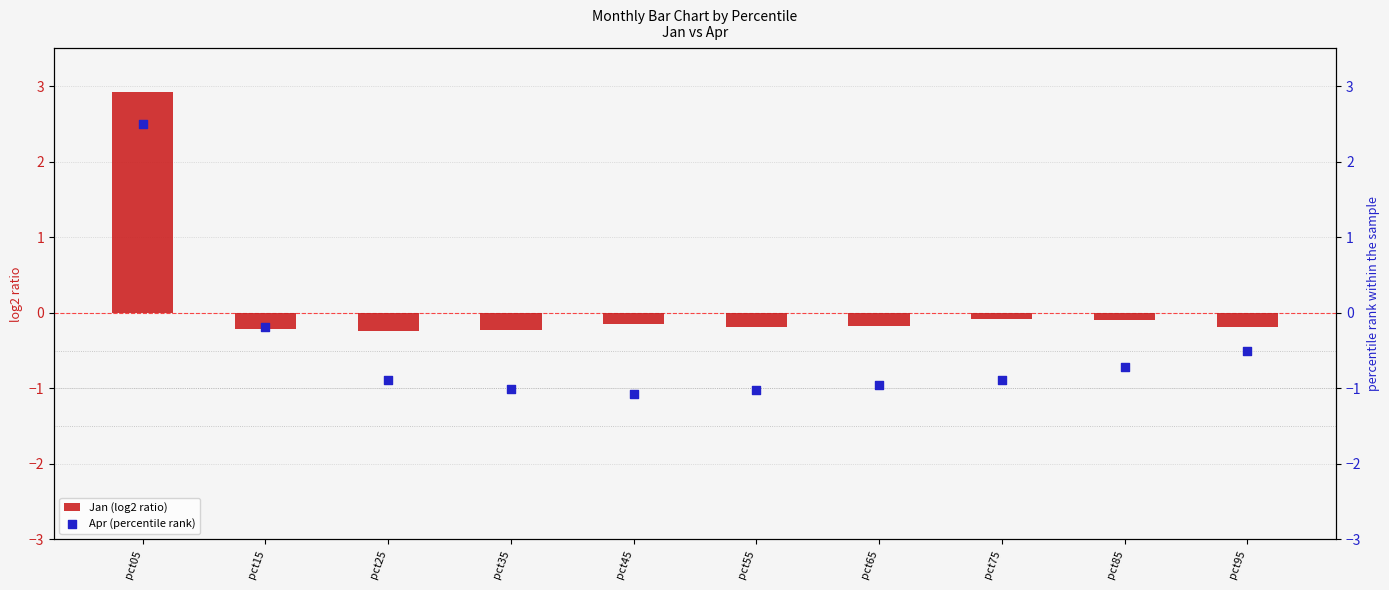

What are all the series names shown in the legend?

Jan (log2 ratio), Apr (percentile rank)